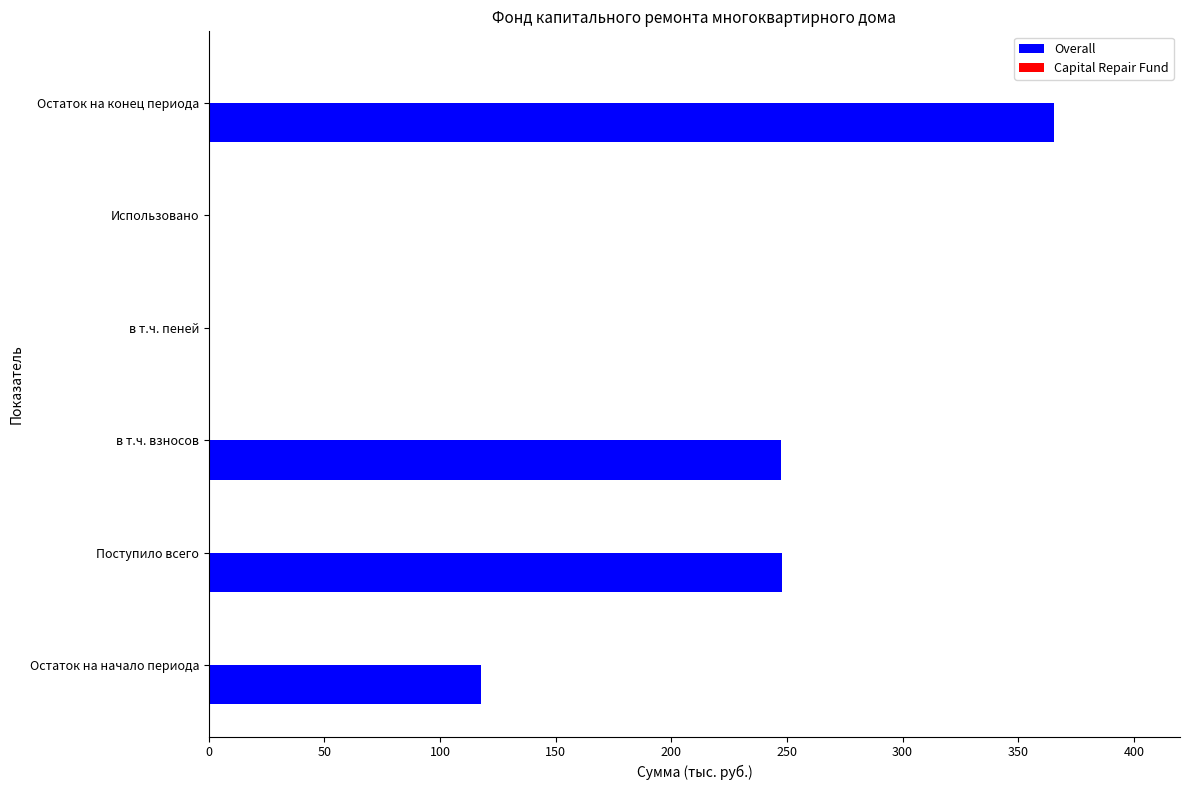

What value does the data have at Остаток на начало периода?

117.6